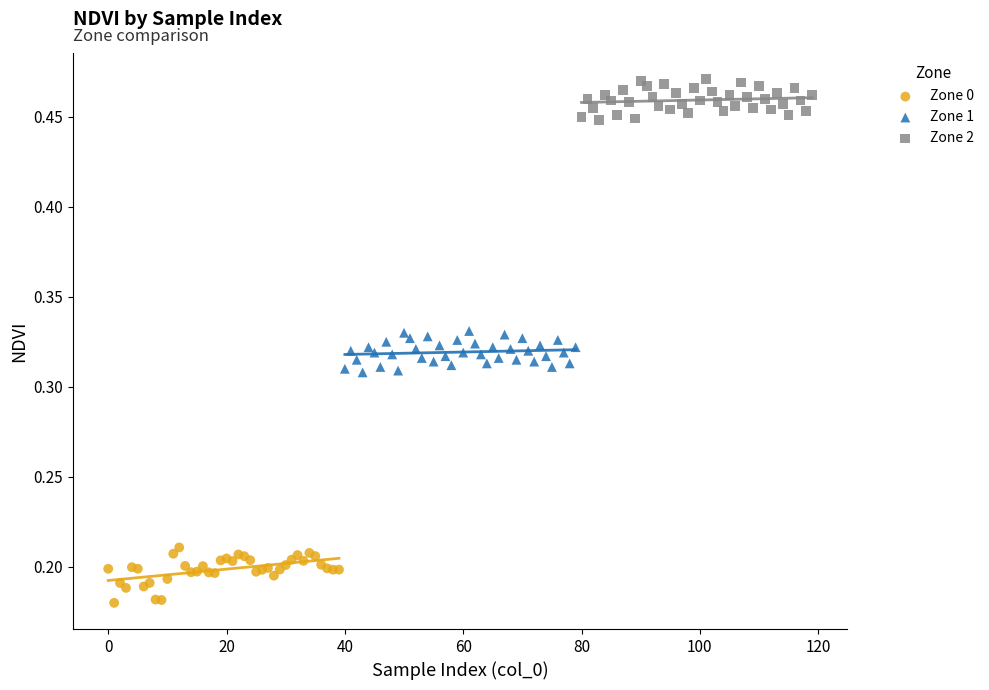

Which series contains the lowest Y value?

Zone 0